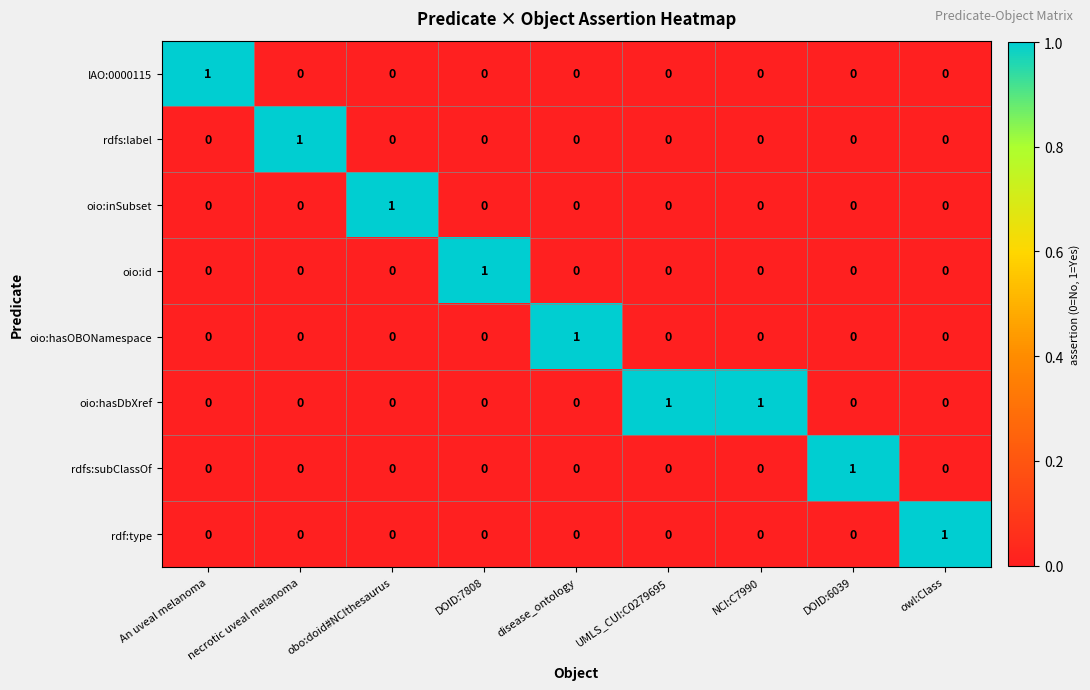

Is it true that rdfs:subClassOf equals 0 at An uveal melanoma?

True